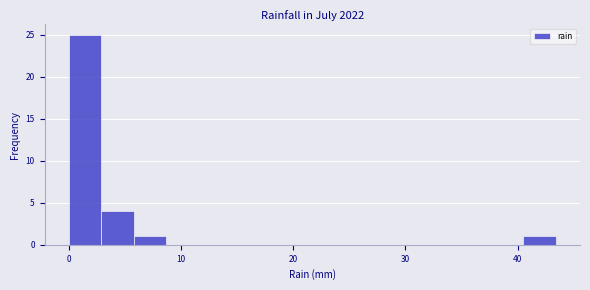

Around what value on the x-axis is the tallest bar? Give the approximate position of its centre, as read against the axis.

1